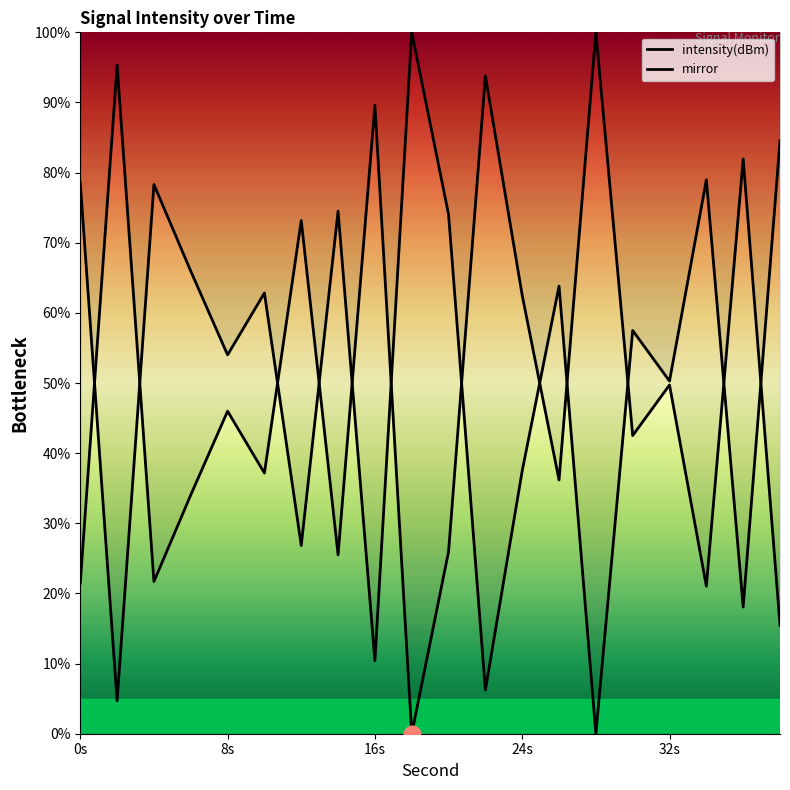

At which category is the sum across all series the highest?

0s